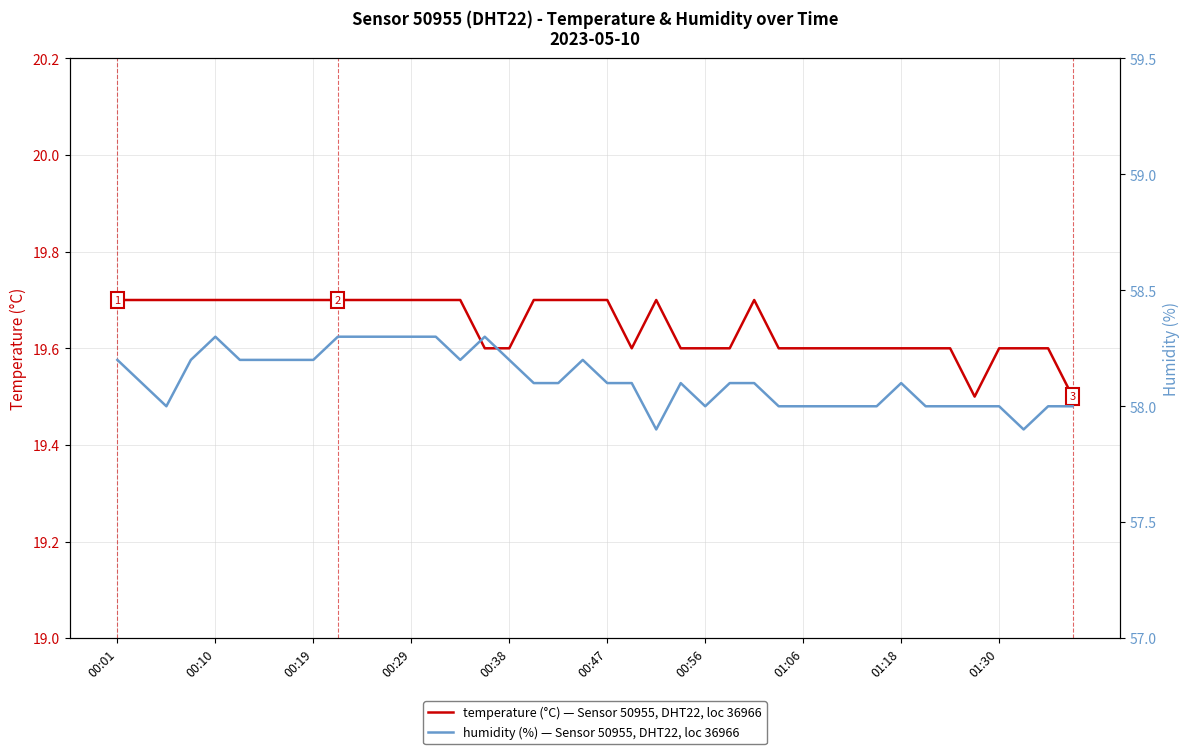

True or false: humidity and temperature intersect in this chart.

False